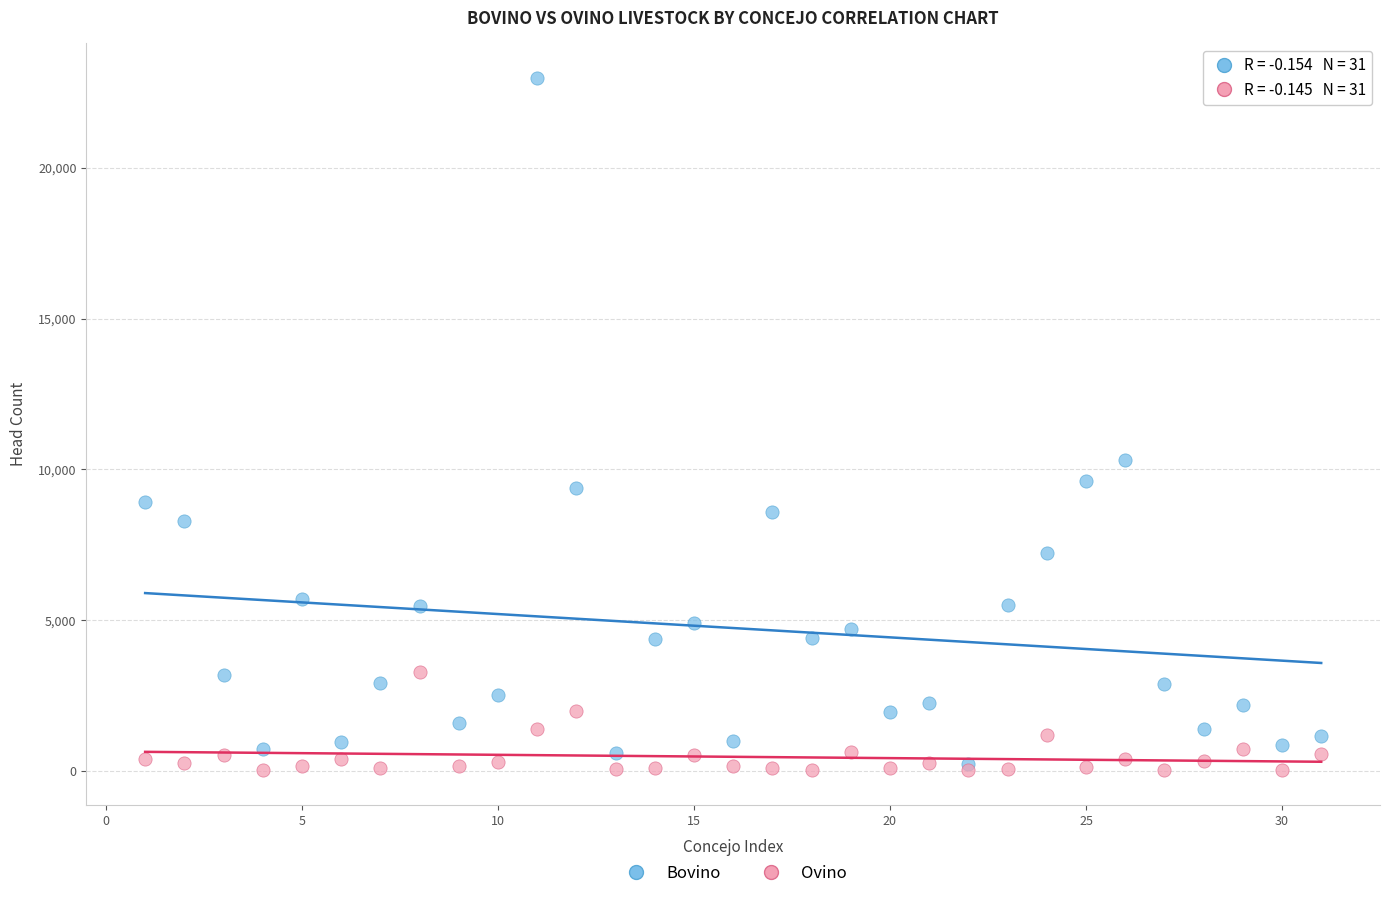

Which series reaches the minimum Y coordinate?

Ovino